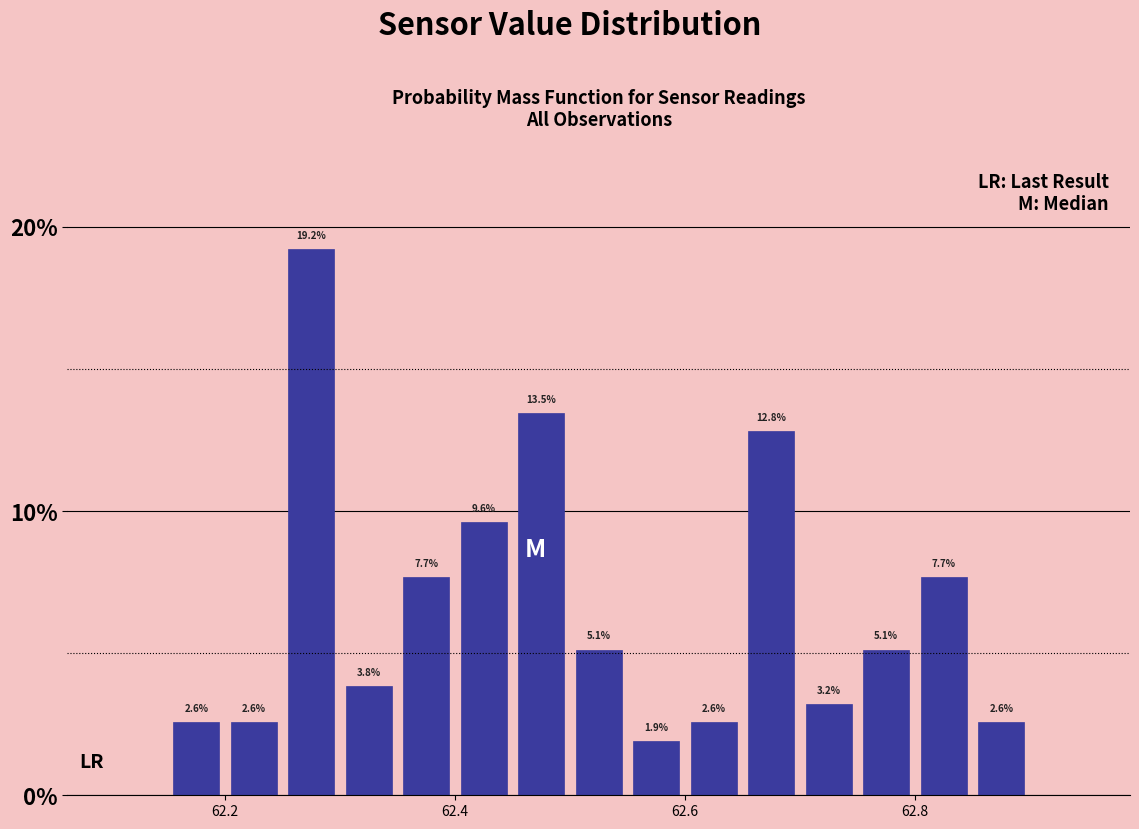

Around what value on the x-axis is the tallest bar? Give the approximate position of its centre, as read against the axis.

62.28